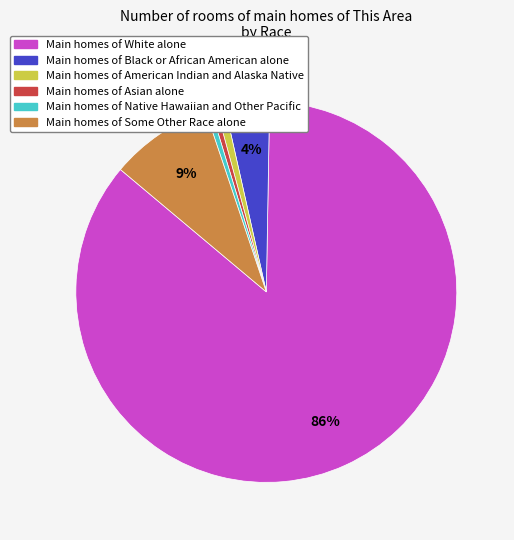

Does any single category account for the majority?

Yes